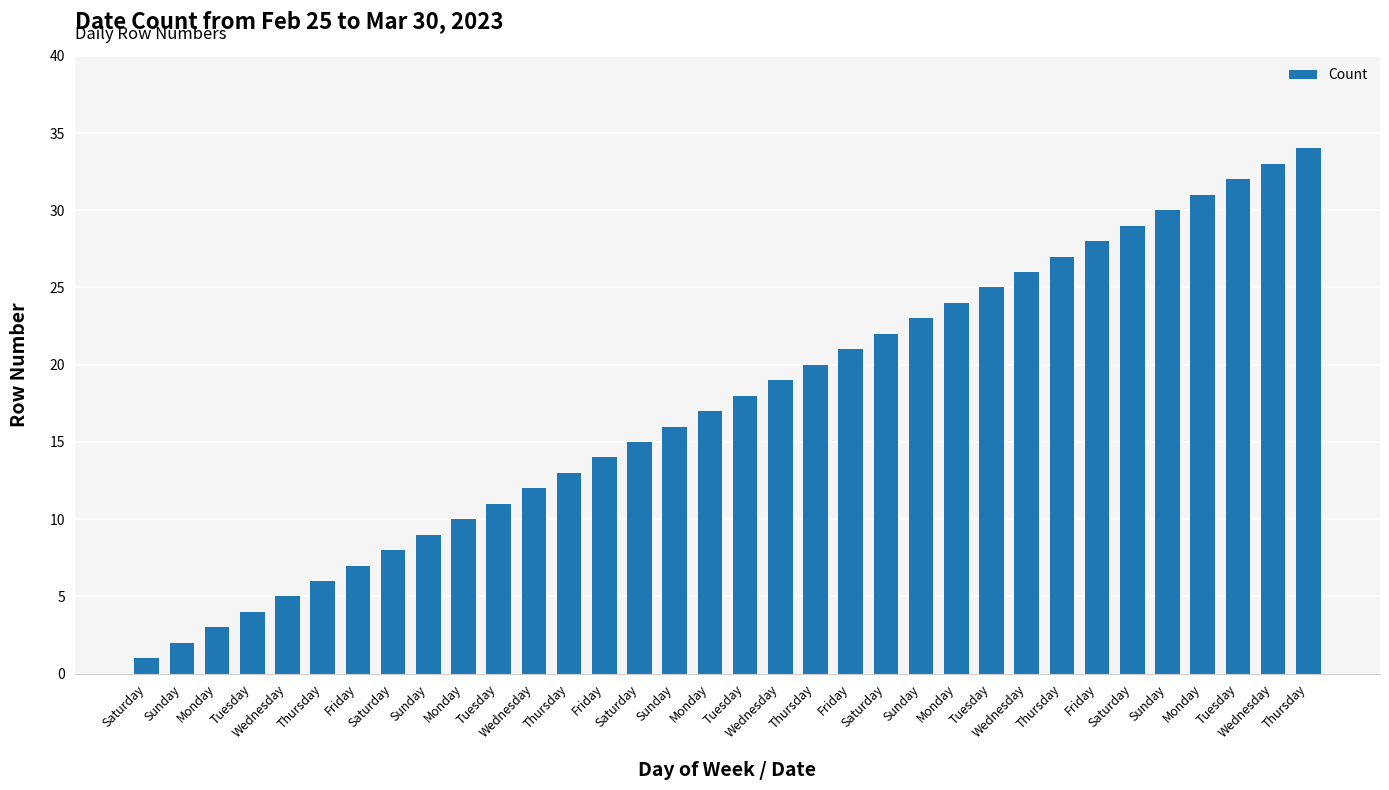

How many values are below 18?

17